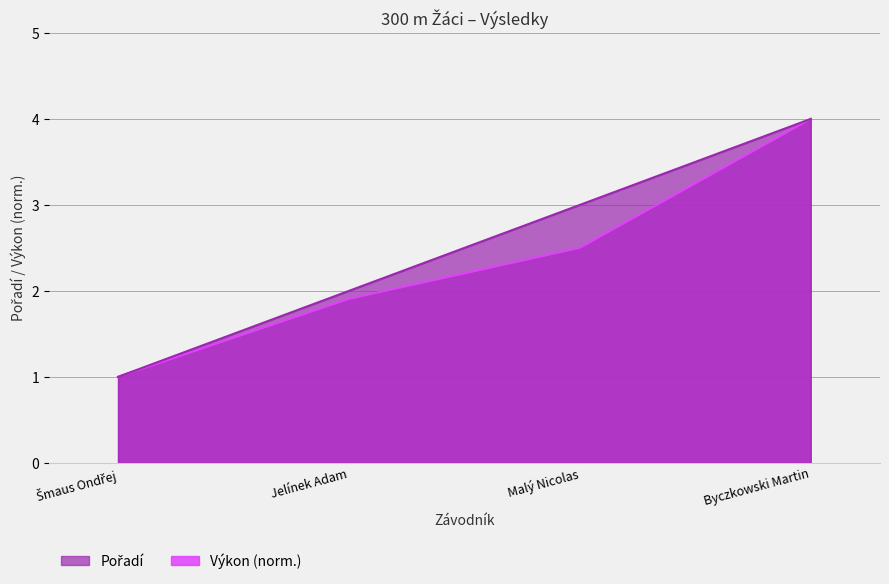

True or false: Pořadí has more than 2 interior local peaks.

False